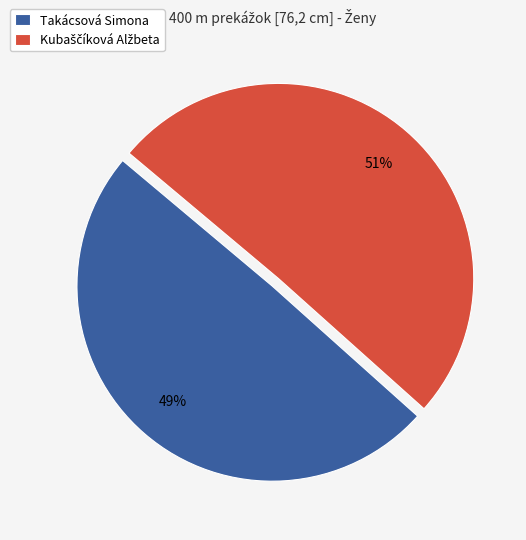

True or false: Takácsová Simona accounts for 63% of the total.

False